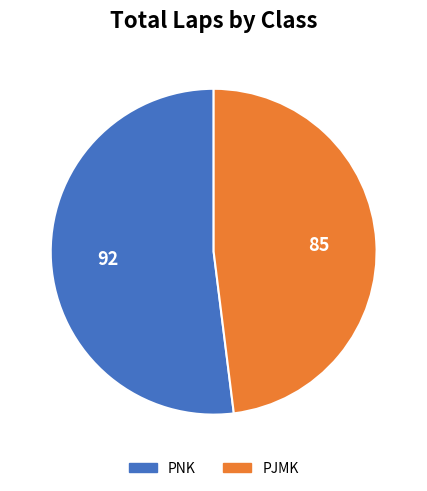

Is there a majority slice in this chart?

Yes